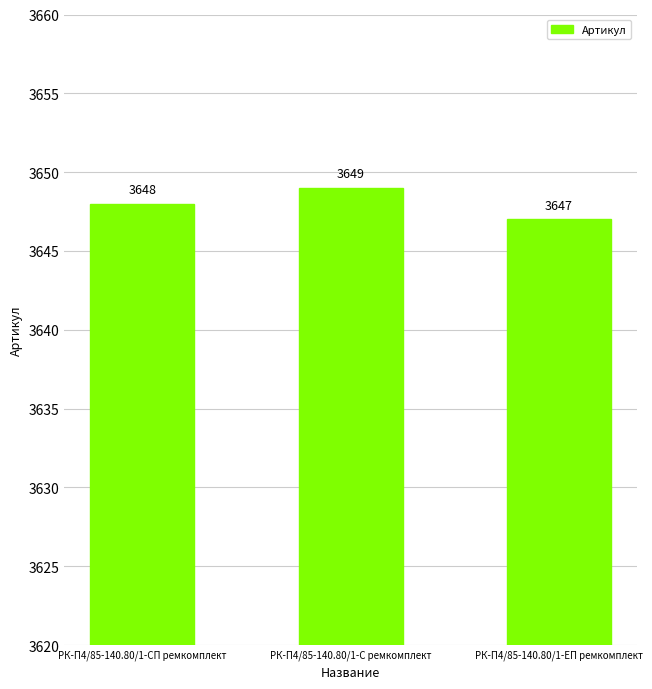

Count the number of categories in the chart.

3